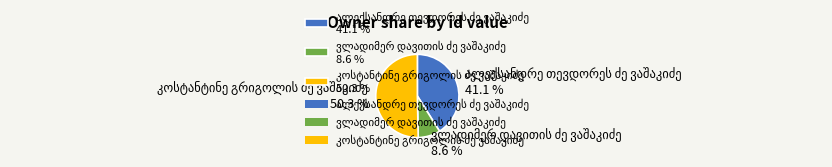

To the nearest percent, what is the average slice percentage?

33%